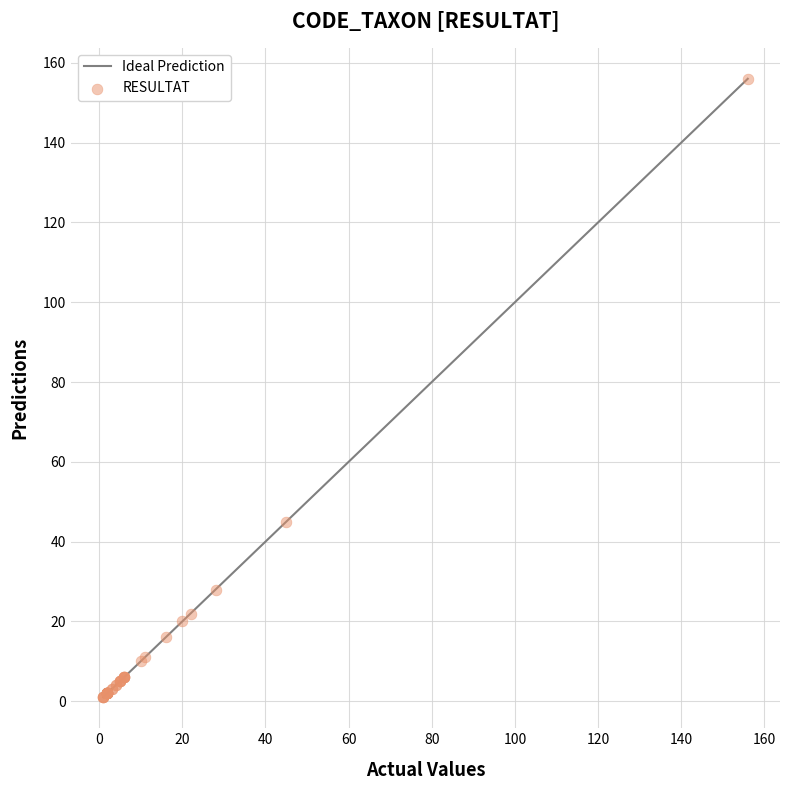

What Y value in the scatter plot is closest to 78?

45